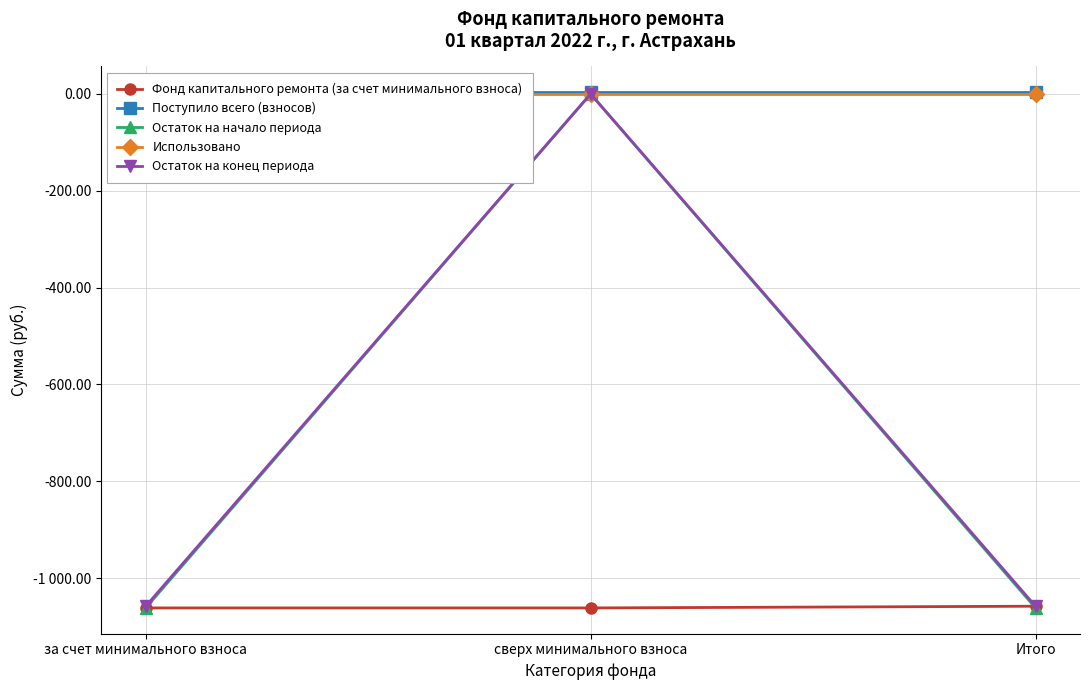

How many data points does each series have?

3